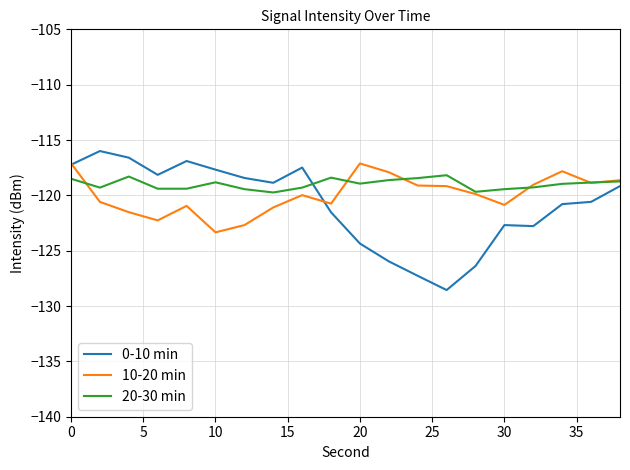

True or false: 0-10 min and 20-30 min cross at least once.

True